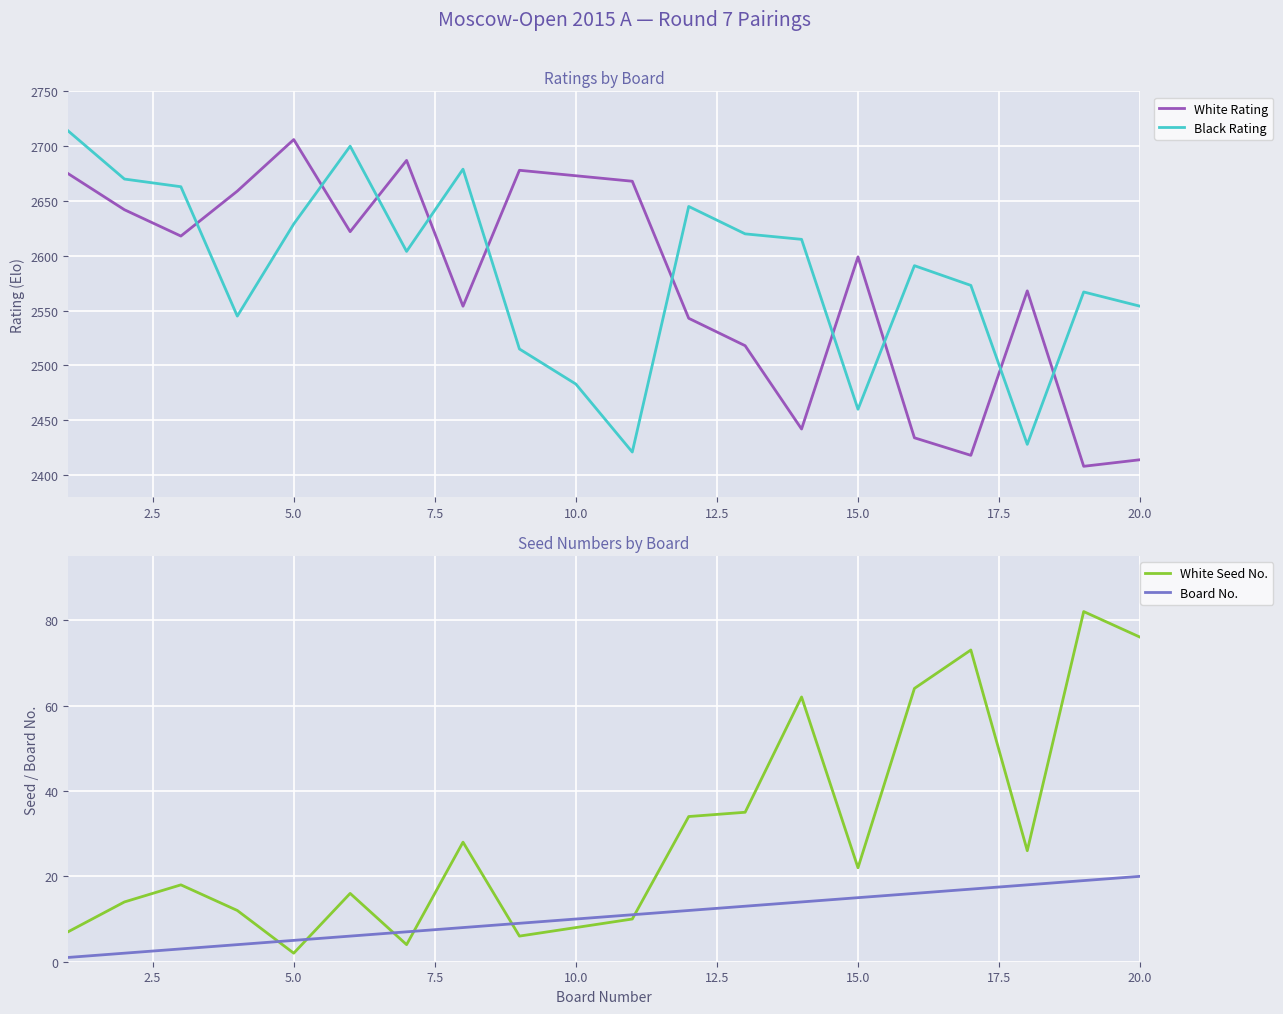

Does the chart display data point markers on the line(s)?

No